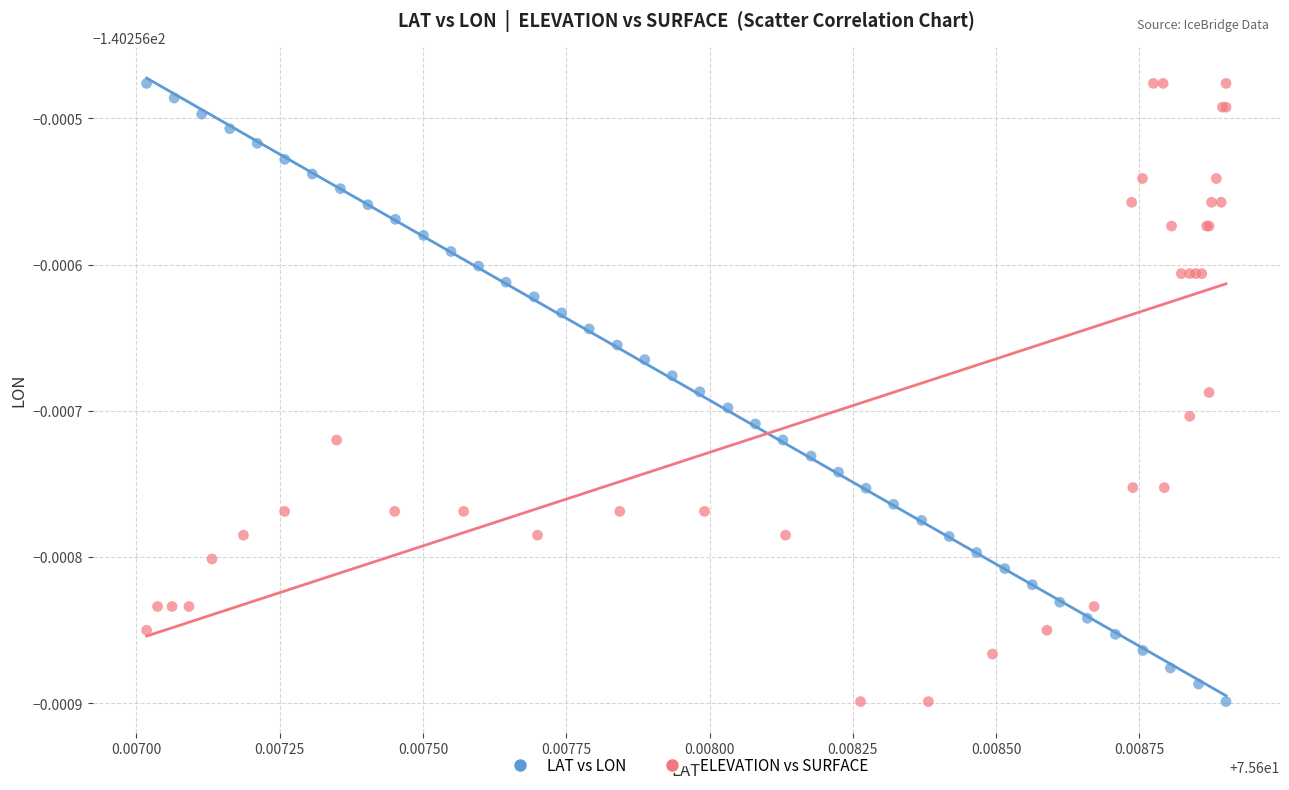

What are all the series names shown in the legend?

LAT vs LON, ELEVATION vs SURFACE